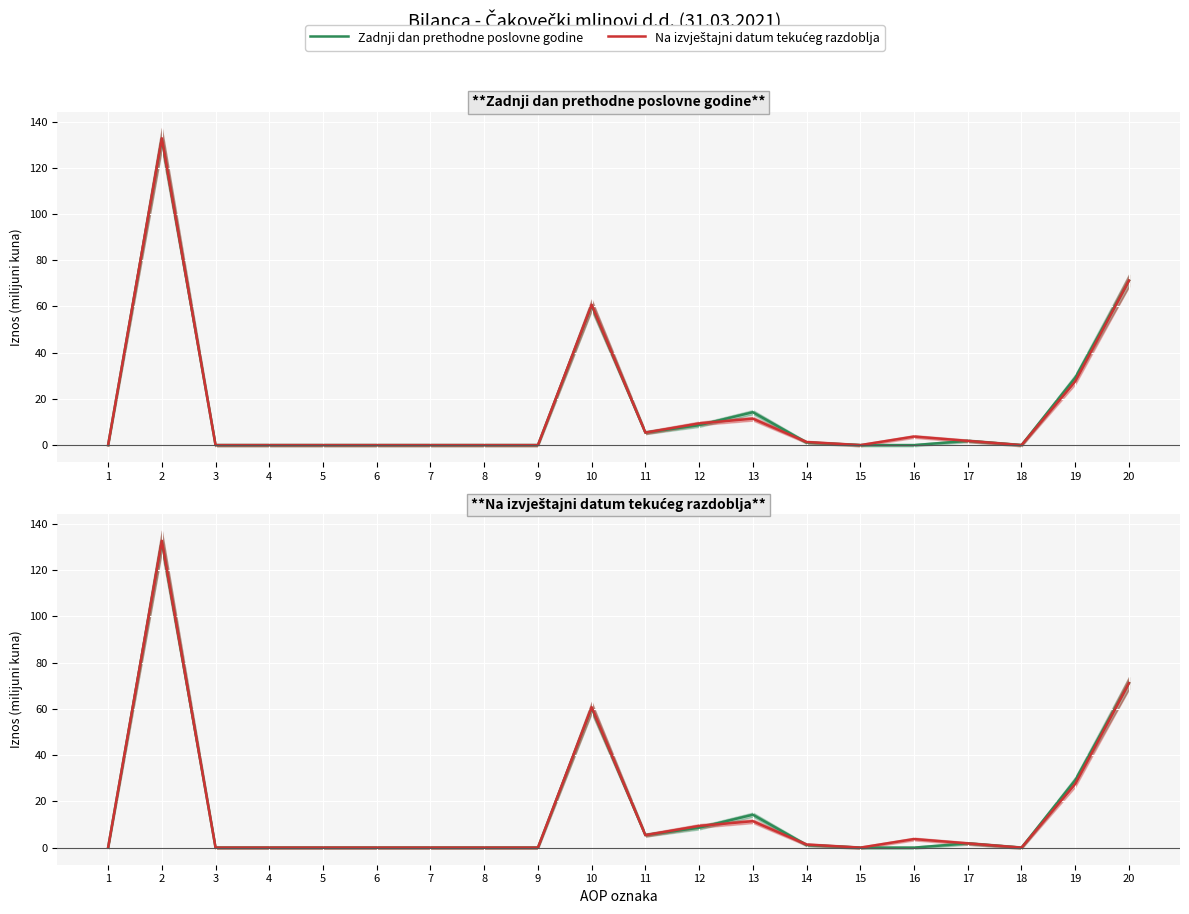

At which category is the sum across all series the highest?

2